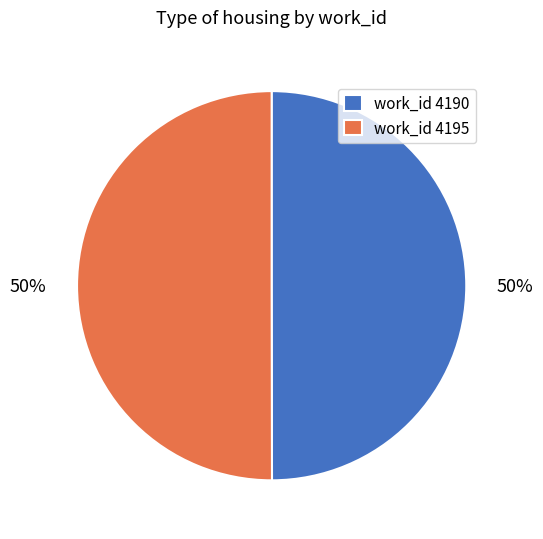

To the nearest percent, what portion does work_id 4190 represent?

50%